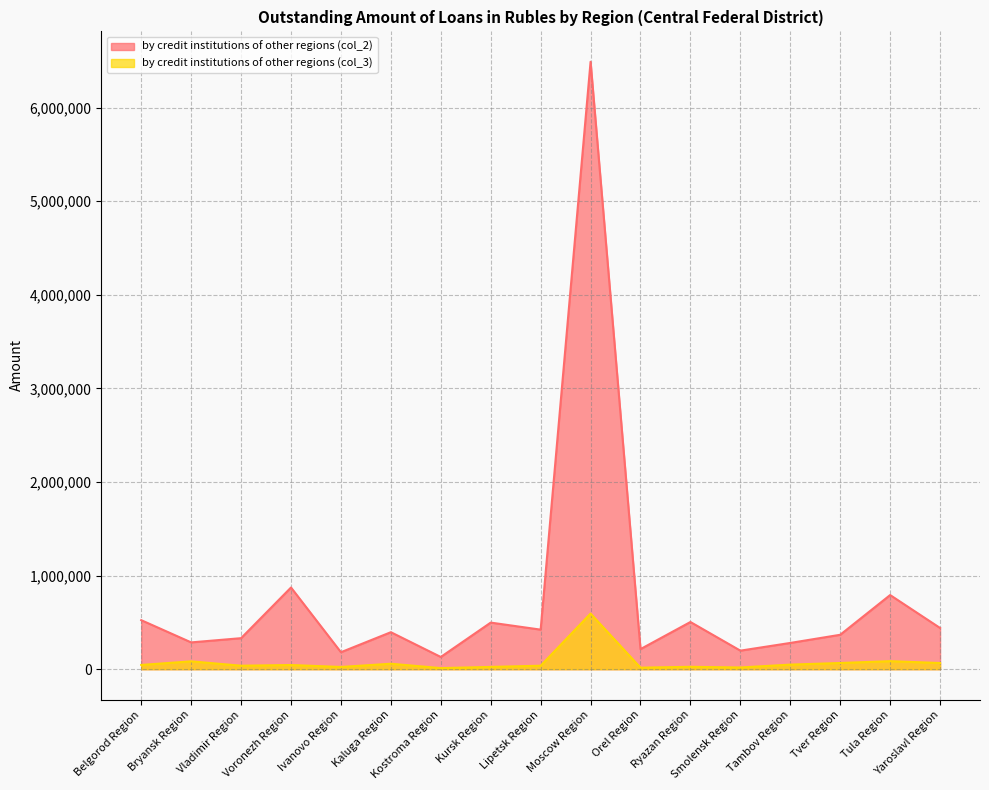

The by credit institutions of other regions (col_3) series shows 38856 at Kursk Region. True or false?

False